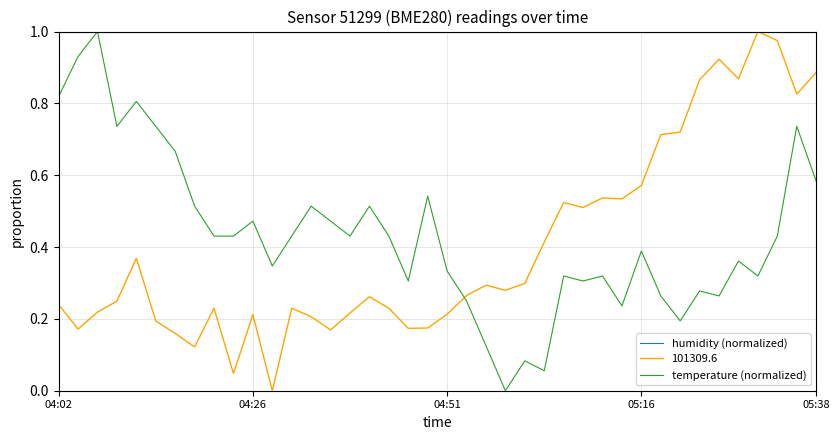

How many times do 101309.6 and temperature (normalized) cross each other?

1